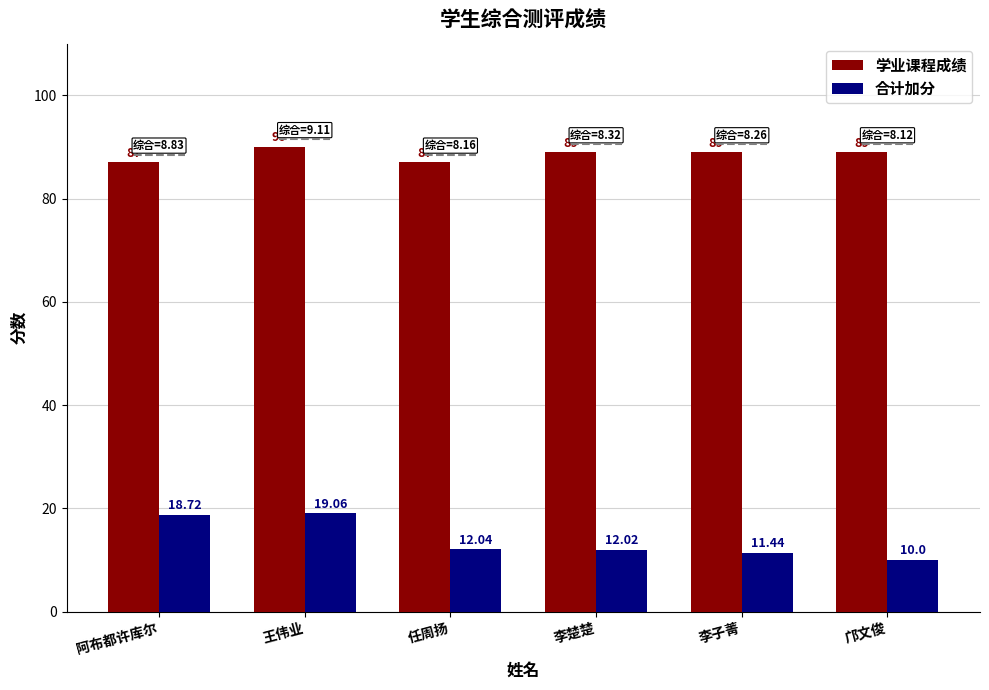

Rank the series at 李楚楚 from lowest to highest value.

合计加分, 学业课程成绩